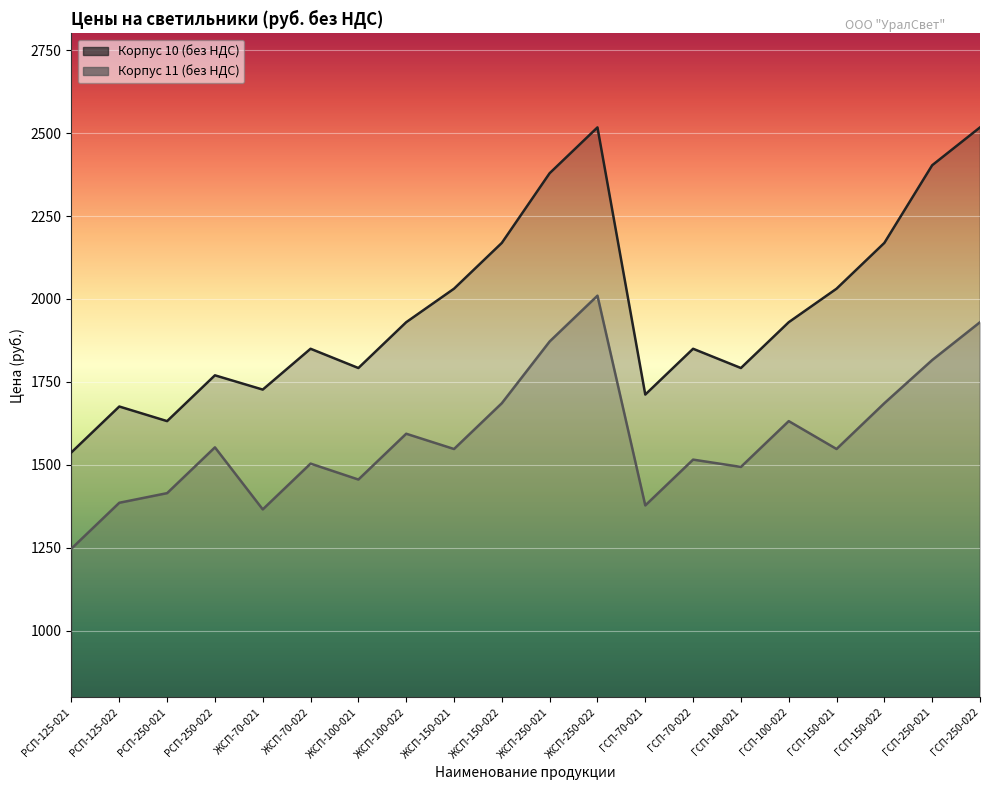

Reading left to right, extract all data points from this chart.

Корпус 10 (без НДС): РСП-125-021=1538	РСП-125-022=1676	РСП-250-021=1632	РСП-250-022=1770	ЖСП-70-021=1727	ЖСП-70-022=1850	ЖСП-100-021=1792	ЖСП-100-022=1930	ЖСП-150-021=2031	ЖСП-150-022=2169	ЖСП-250-021=2379	ЖСП-250-022=2517	ГСП-70-021=1712	ГСП-70-022=1850	ГСП-100-021=1792	ГСП-100-022=1930	ГСП-150-021=2031	ГСП-150-022=2169	ГСП-250-021=2403	ГСП-250-022=2517
Корпус 11 (без НДС): РСП-125-021=1248	РСП-125-022=1386	РСП-250-021=1415	РСП-250-022=1553	ЖСП-70-021=1366	ЖСП-70-022=1504	ЖСП-100-021=1456	ЖСП-100-022=1594	ЖСП-150-021=1548	ЖСП-150-022=1686	ЖСП-250-021=1872	ЖСП-250-022=2010	ГСП-70-021=1378	ГСП-70-022=1516	ГСП-100-021=1494	ГСП-100-022=1632	ГСП-150-021=1548	ГСП-150-022=1686	ГСП-250-021=1816	ГСП-250-022=1930